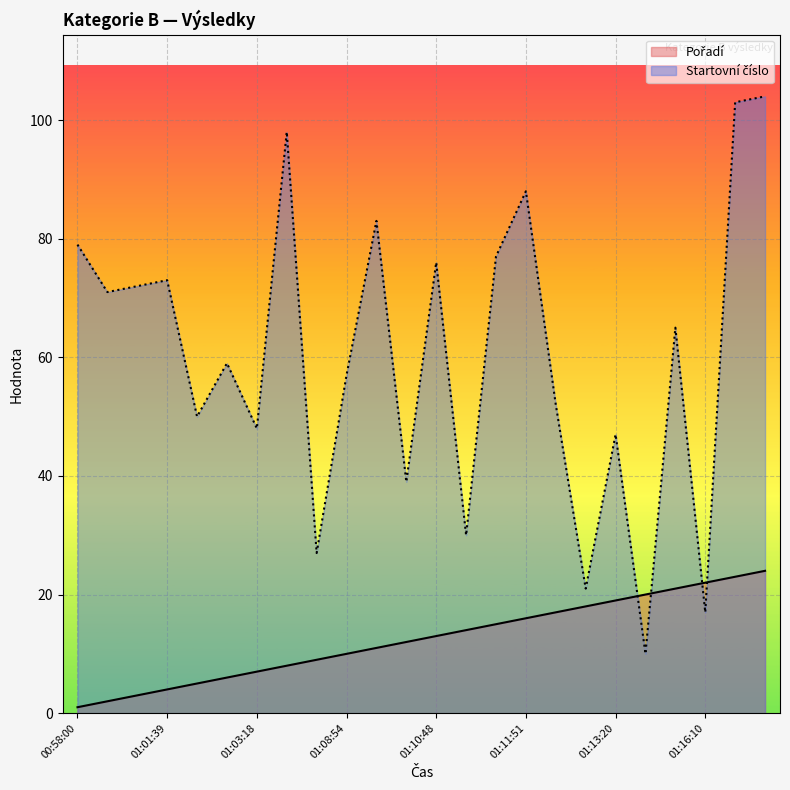

What is the difference between the highest and lowest values at 01:02:26?

53